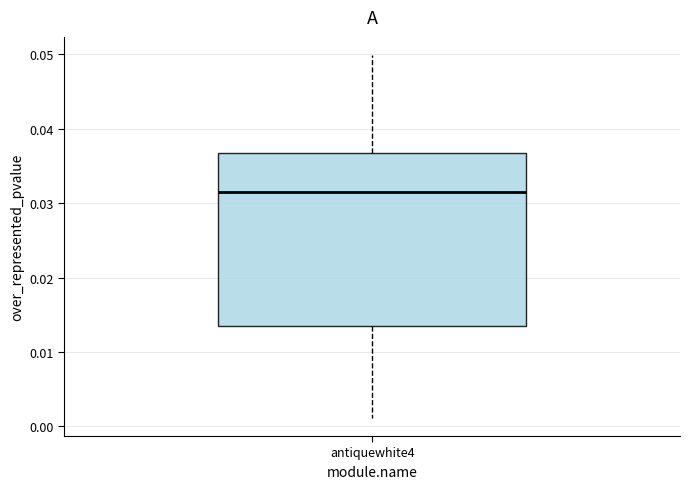

Where does the upper whisker of the box for antiquewhite4 end on the y-axis? The values are not printed on the chart, so give them approximately, as read against the axis.

0.050